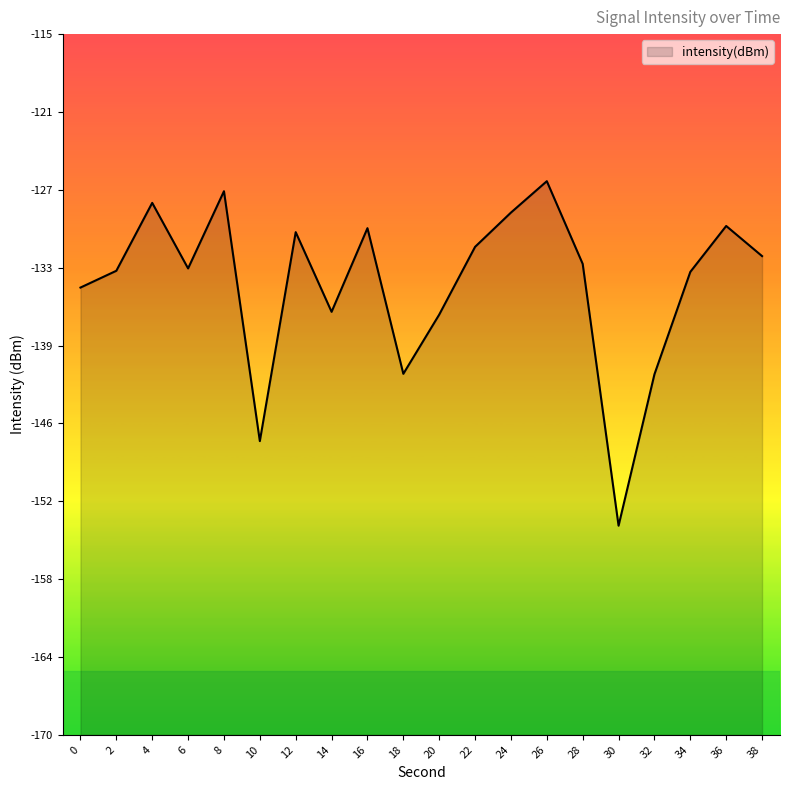

What is the change in value from 14 to 32?

-4.9